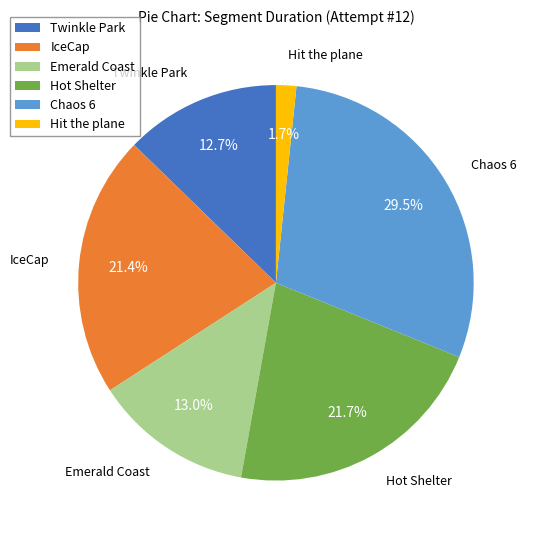

Is it true that Hit the plane is 17% of the pie?

False